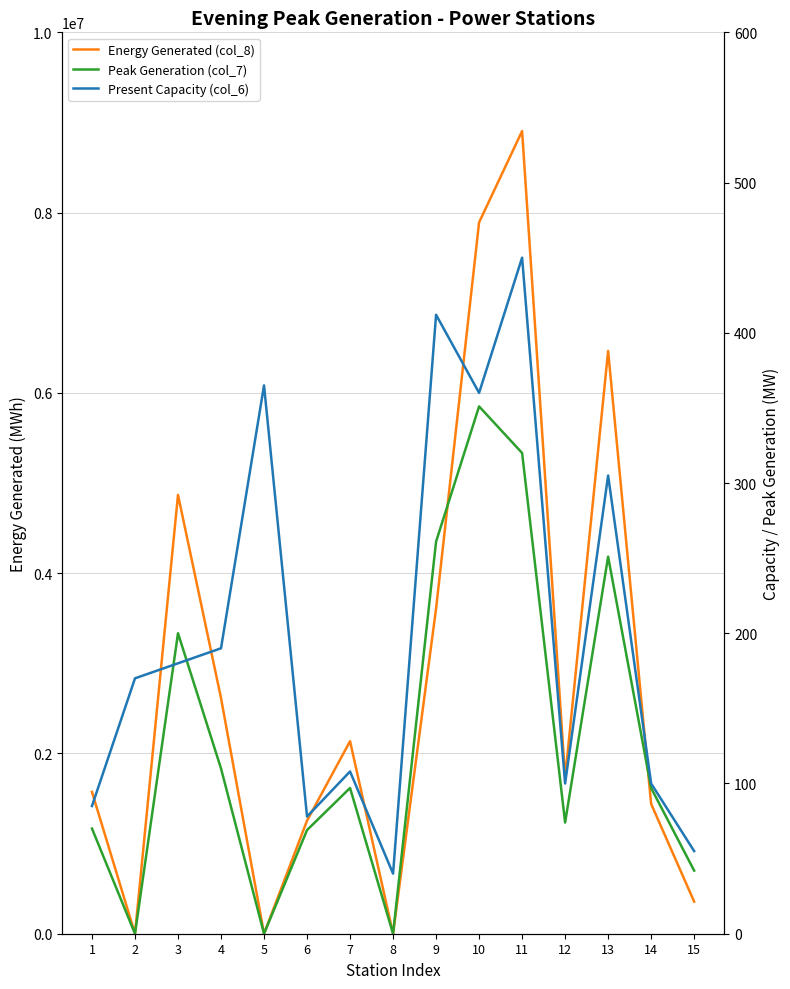

True or false: Present Capacity (col_6) and Peak Generation (col_7) intersect in this chart.

True